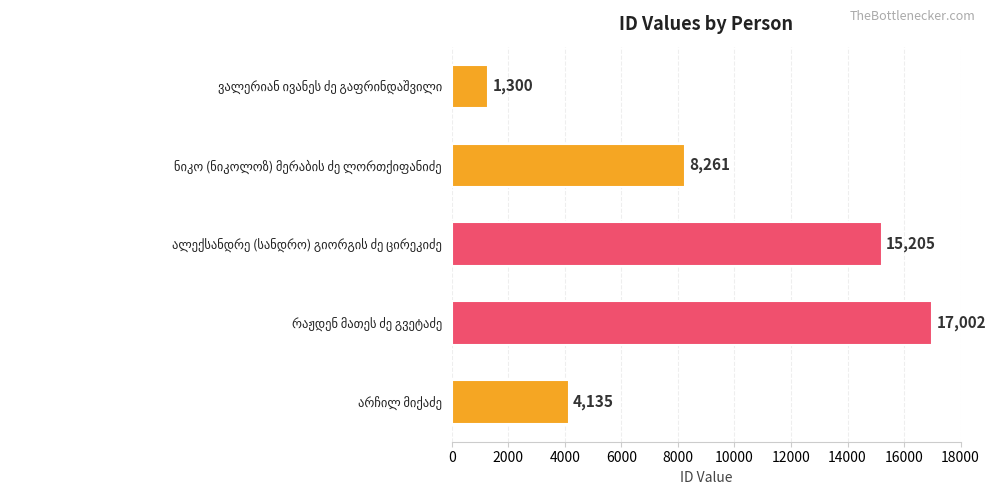

What is the value of the 1st bar from the top?

1300